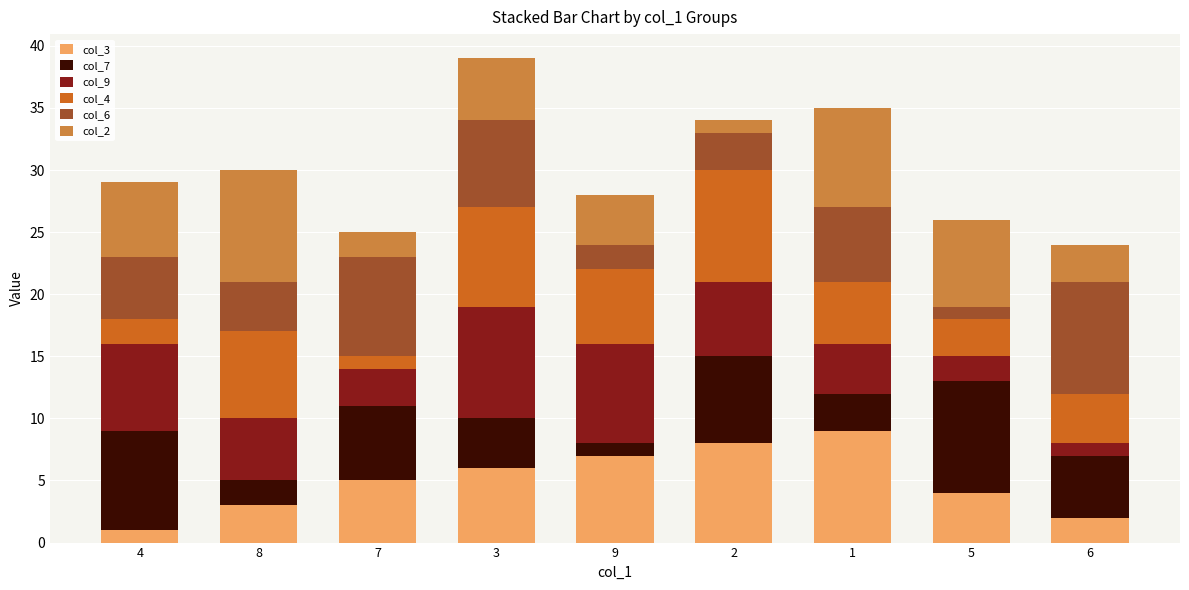

What are all the series names shown in the legend?

col_3, col_7, col_9, col_4, col_6, col_2